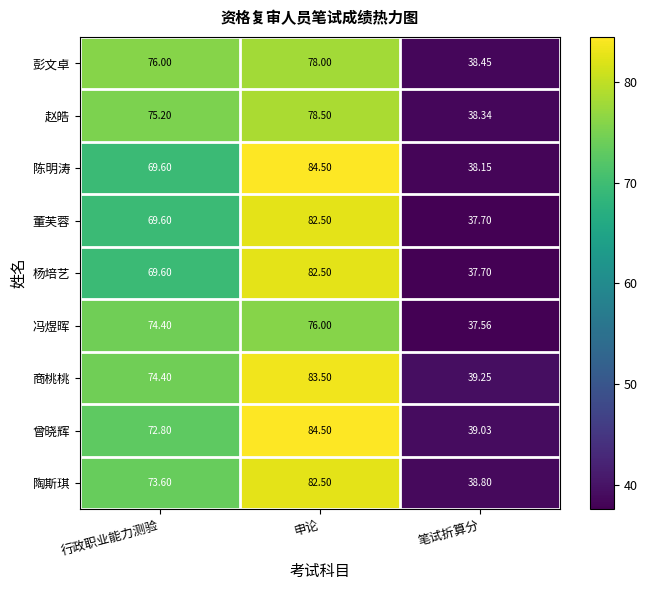

Which series changed the most between 行政职业能力测验 and 笔试折算分?

彭文卓